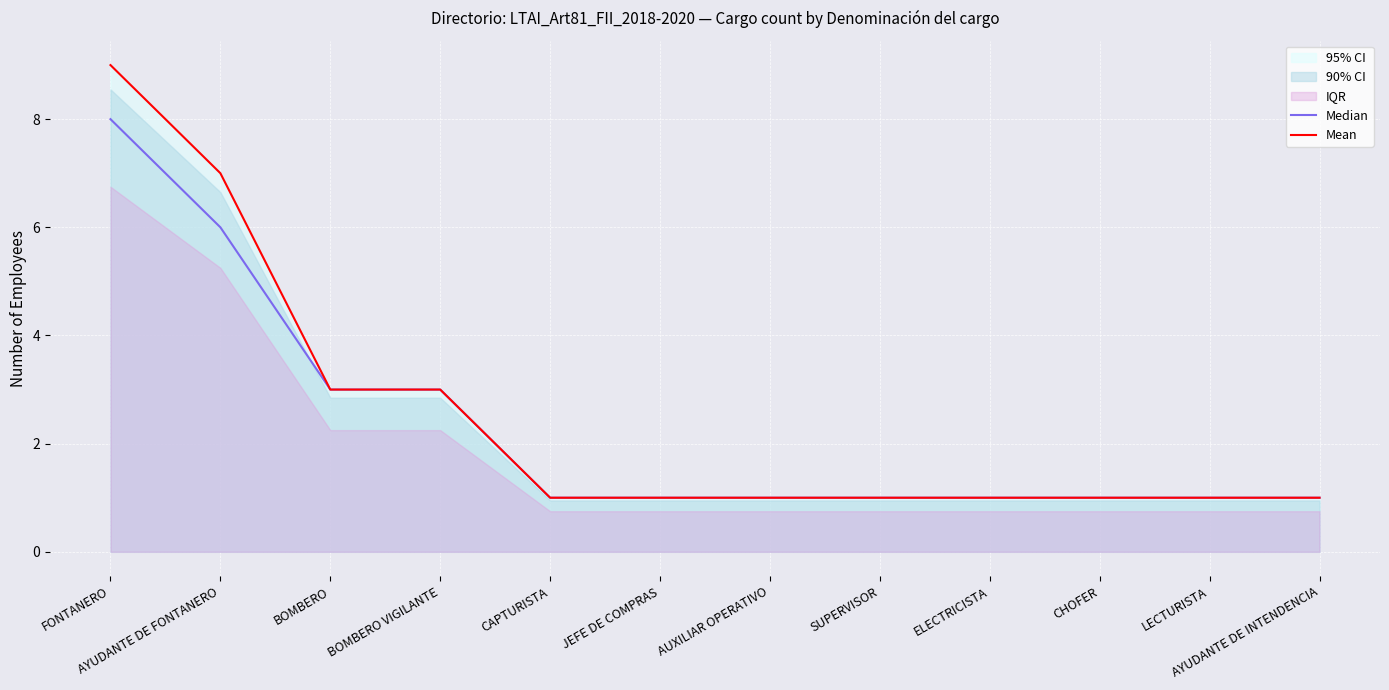

Reading right to left, transcribe all the data shown in this chart.

Median: AYUDANTE DE INTENDENCIA=1	LECTURISTA=1	CHOFER=1	ELECTRICISTA=1	SUPERVISOR=1	AUXILIAR OPERATIVO=1	JEFE DE COMPRAS=1	CAPTURISTA=1	BOMBERO VIGILANTE=3	BOMBERO=3	AYUDANTE DE FONTANERO=6	FONTANERO=8
Mean: AYUDANTE DE INTENDENCIA=1	LECTURISTA=1	CHOFER=1	ELECTRICISTA=1	SUPERVISOR=1	AUXILIAR OPERATIVO=1	JEFE DE COMPRAS=1	CAPTURISTA=1	BOMBERO VIGILANTE=3	BOMBERO=3	AYUDANTE DE FONTANERO=7	FONTANERO=9